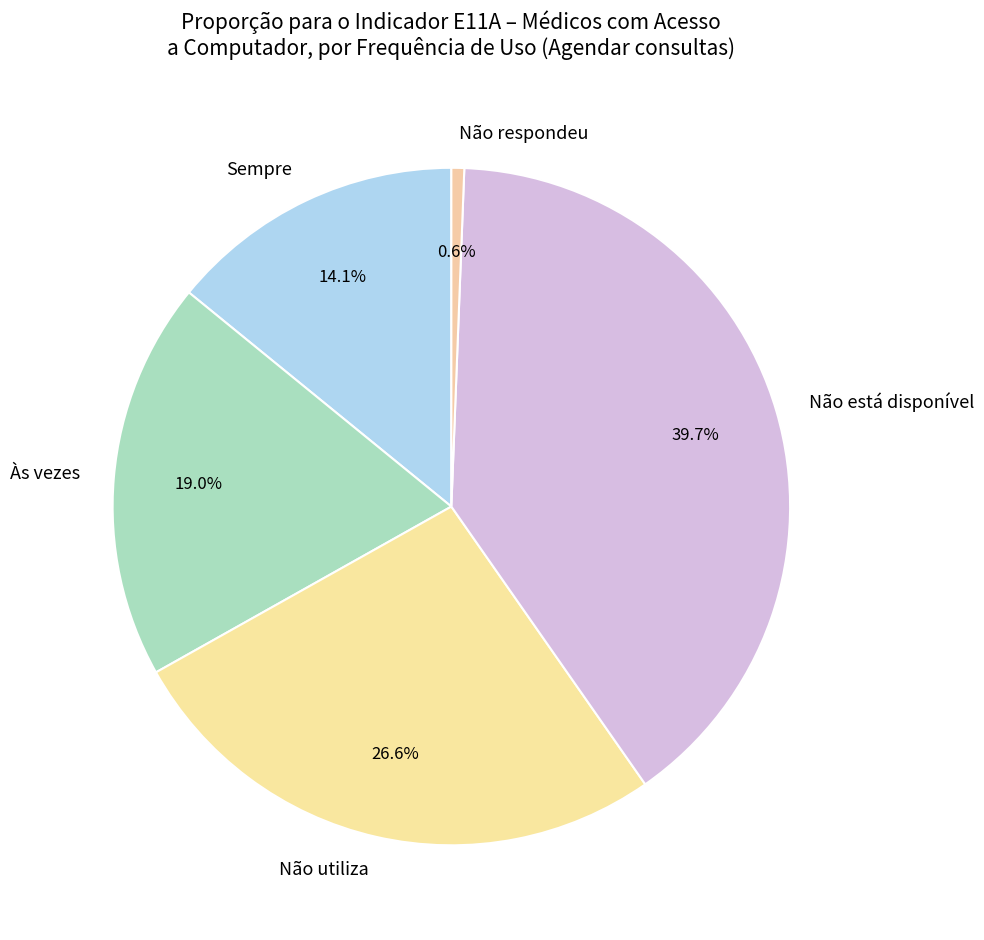

Is the sum of Não está disponível and Às vezes greater than half?

Yes